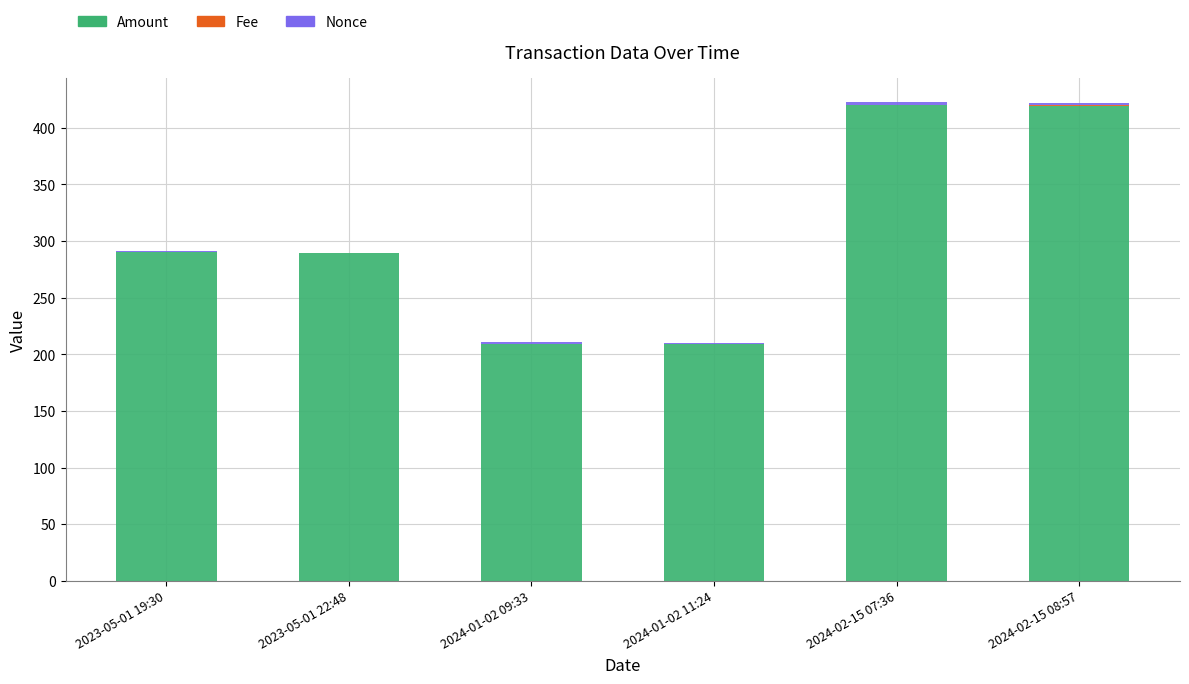

True or false: Amount has a value of 721.6 at 2024-02-15 07:36.

False